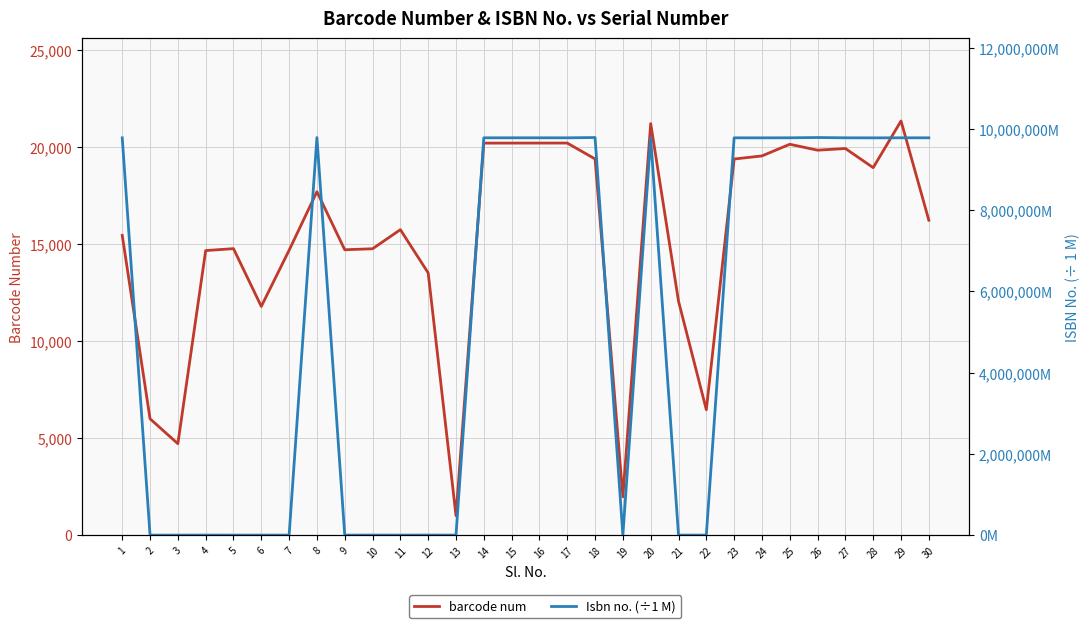

Reading left to right, list all the values displayed in this chart.

barcode num: 1=15440.0	2=5993.0	3=4709.0	4=14658.0	5=14757.0	6=11781.0	7=14675.0	8=17690.0	9=14700.0	10=14751.0	11=15735.0	12=13507.0	13=1003.0	14=20193.0	15=20194.0	16=20195.0	17=20196.0	18=19377.0	19=1975.0	20=21198.0	21=12052.0	22=6461.0	23=19374.0	24=19533.0	25=20134.0	26=19829.0	27=19915.0	28=18929.0	29=21334.0	30=16222.0
Isbn no. (÷1 M): 1=9780788.0	2=125.3	3=124.1	4=805.8	5=12.1	6=126.7	7=333.6	8=9788120.3	9=534.6	10=805.8	11=80.4	12=1401.9	13=136.1	14=9781446.3	15=9781446.3	16=9781446.3	17=9781446.3	18=9788120.3	19=70.6	20=9781416.4	21=804.0	22=24.2	23=9780761.9	24=9780416.0	25=9781847.9	26=9788132.1	27=9781413.0	28=9780137.1	29=9781681.3	30=9781413.0